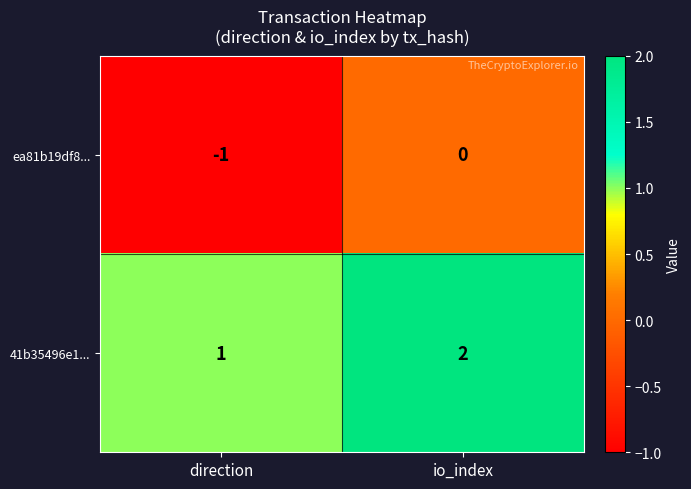

What is the greatest value displayed?

2